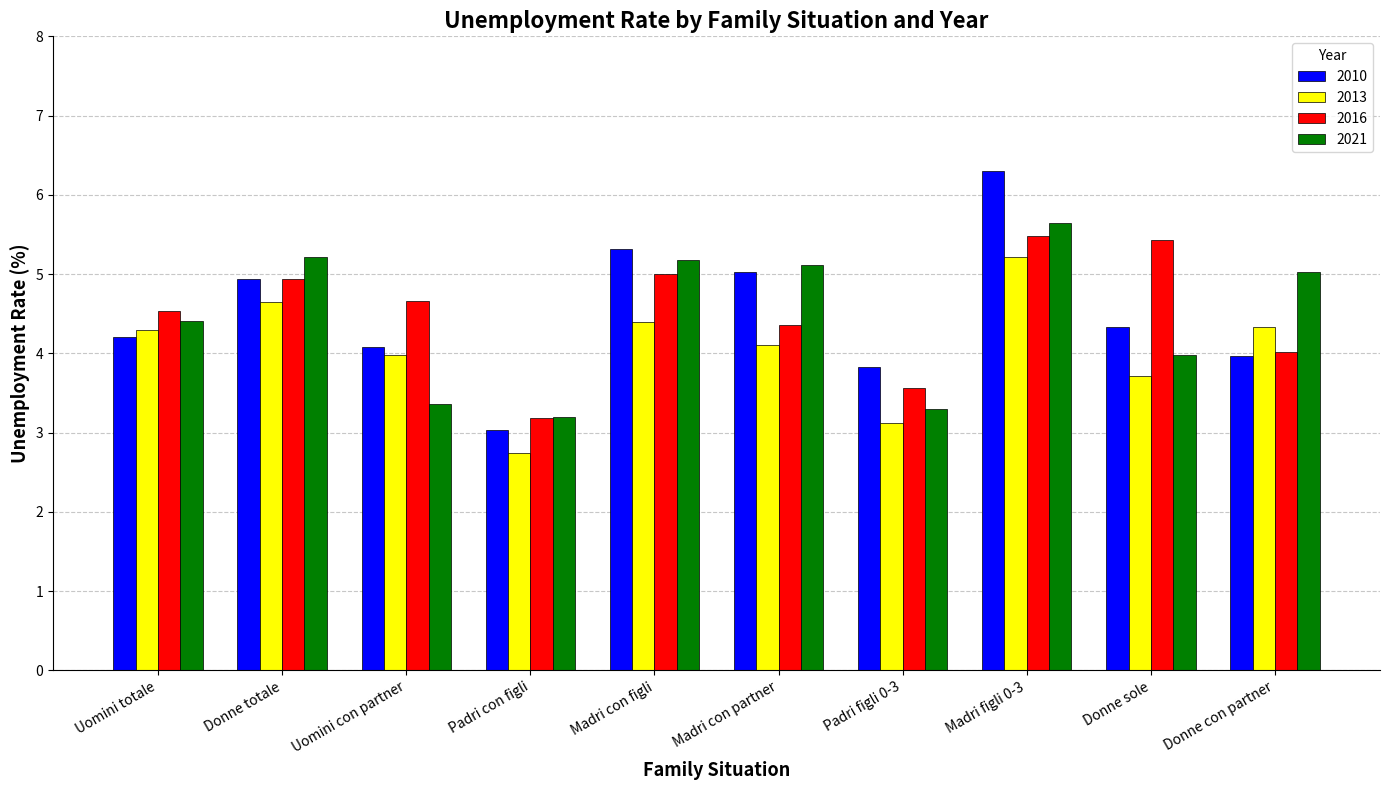

What is the smallest value displayed?

2.7